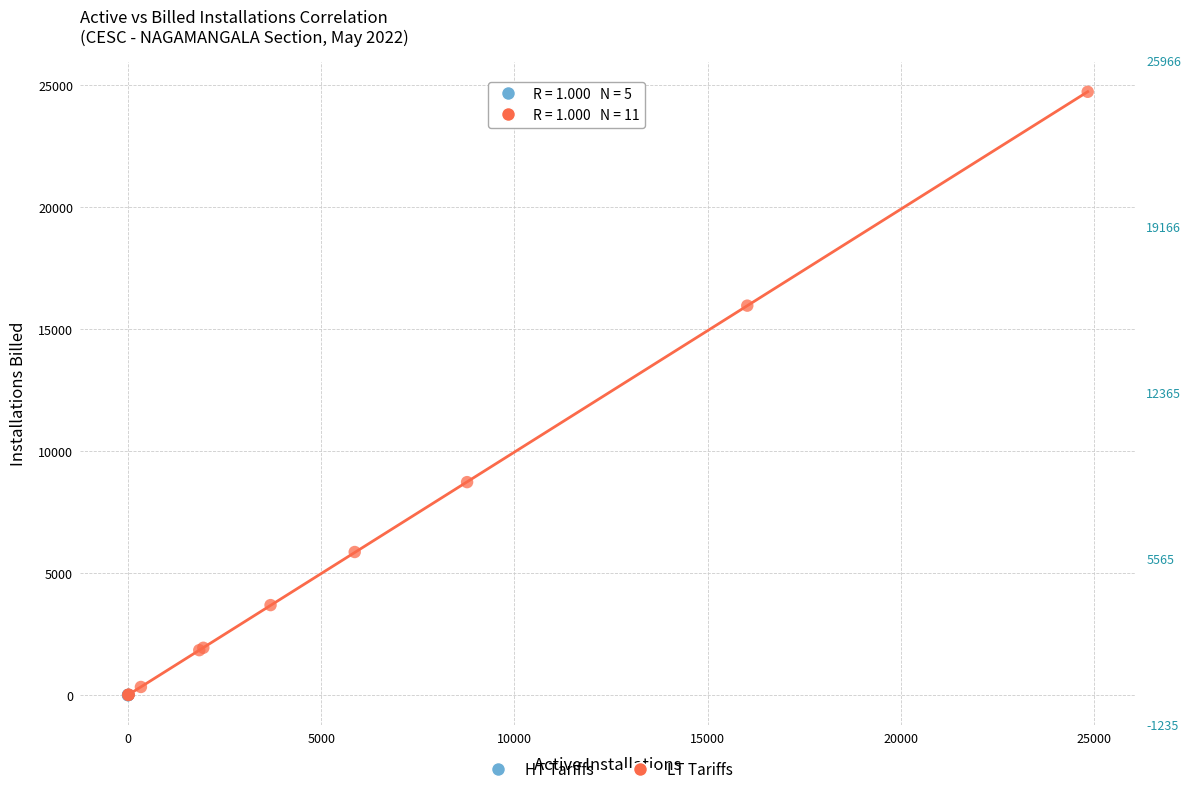

Which series reaches the maximum Y coordinate?

LT Tariffs